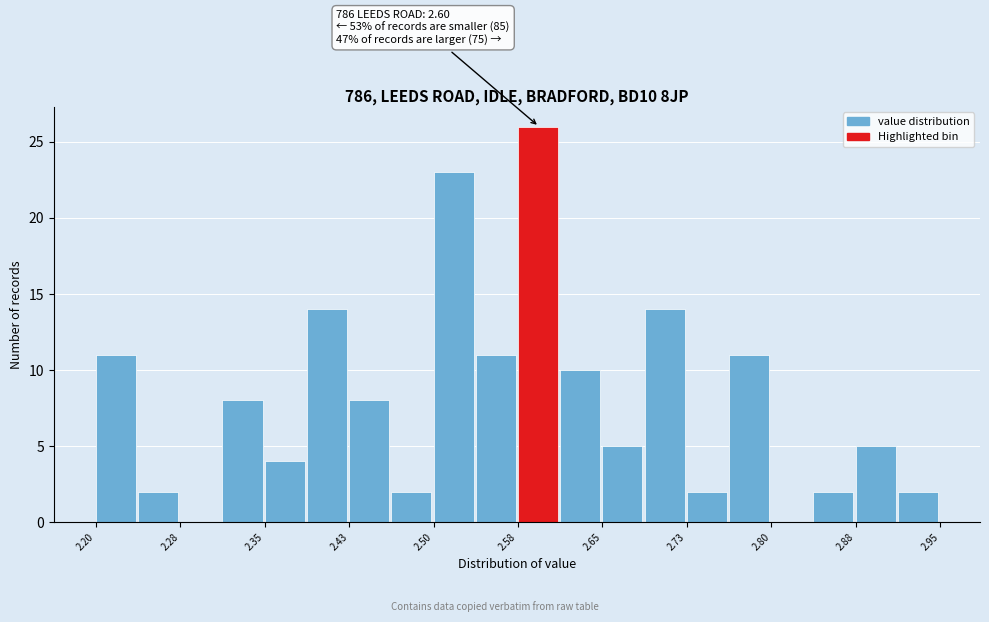

Read against the x-axis, roughly where is the centre of the tallest bar?

2.59